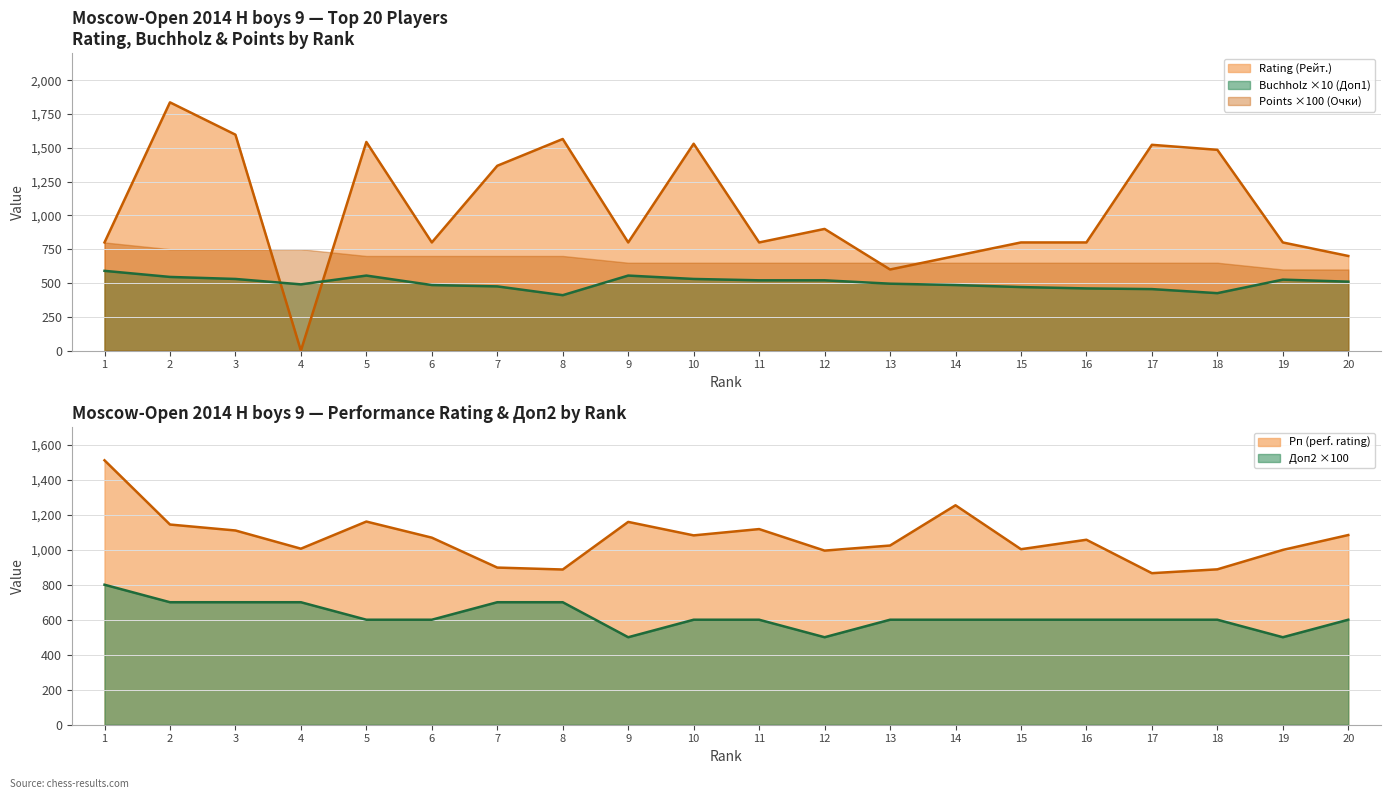

At how many categories does at least one series exceed 29?

20